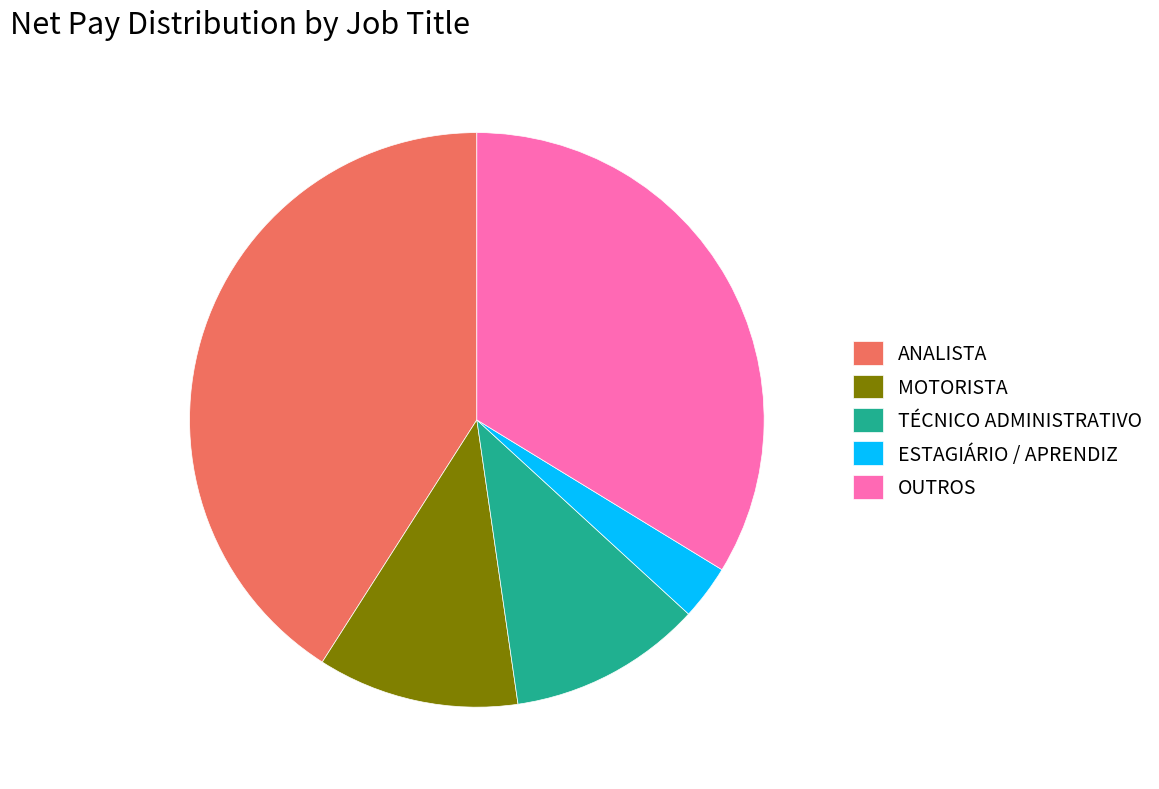

Combined, do OUTROS and MOTORISTA account for over 50%?

No